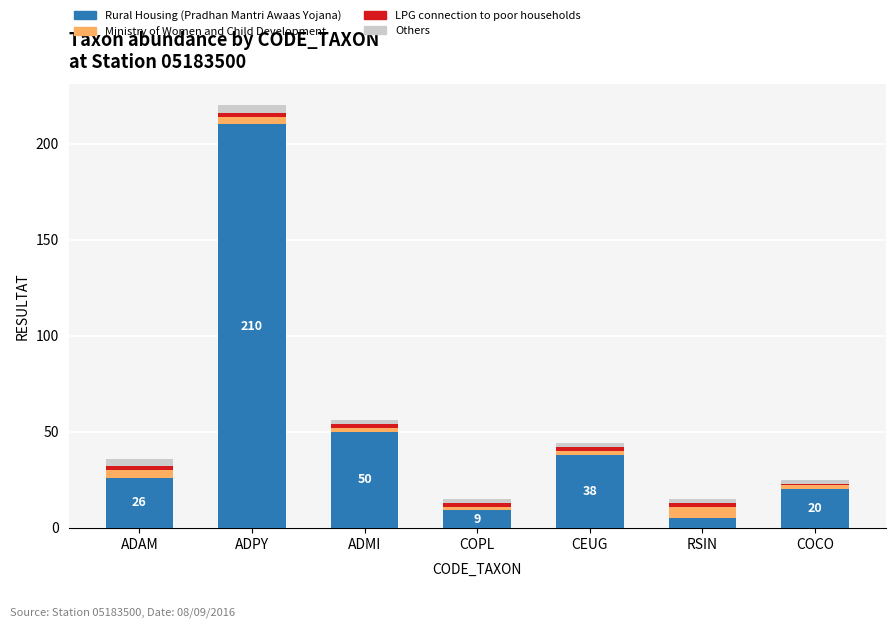

Where is Rural Housing (Pradhan Mantri Awaas Yojana) nearest to the value 107?

ADMI